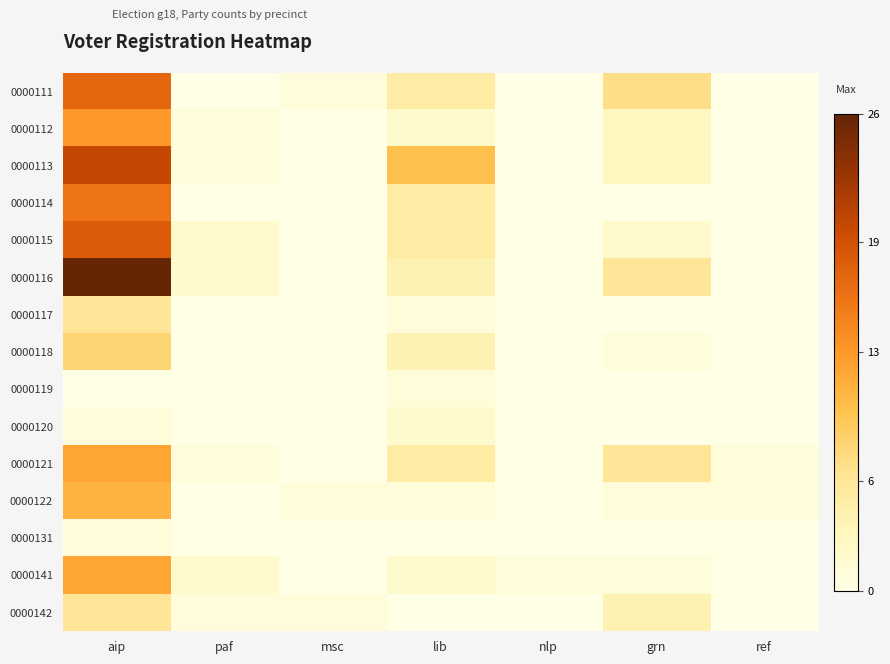

What is the spread (max minus min) of values at aip?

26